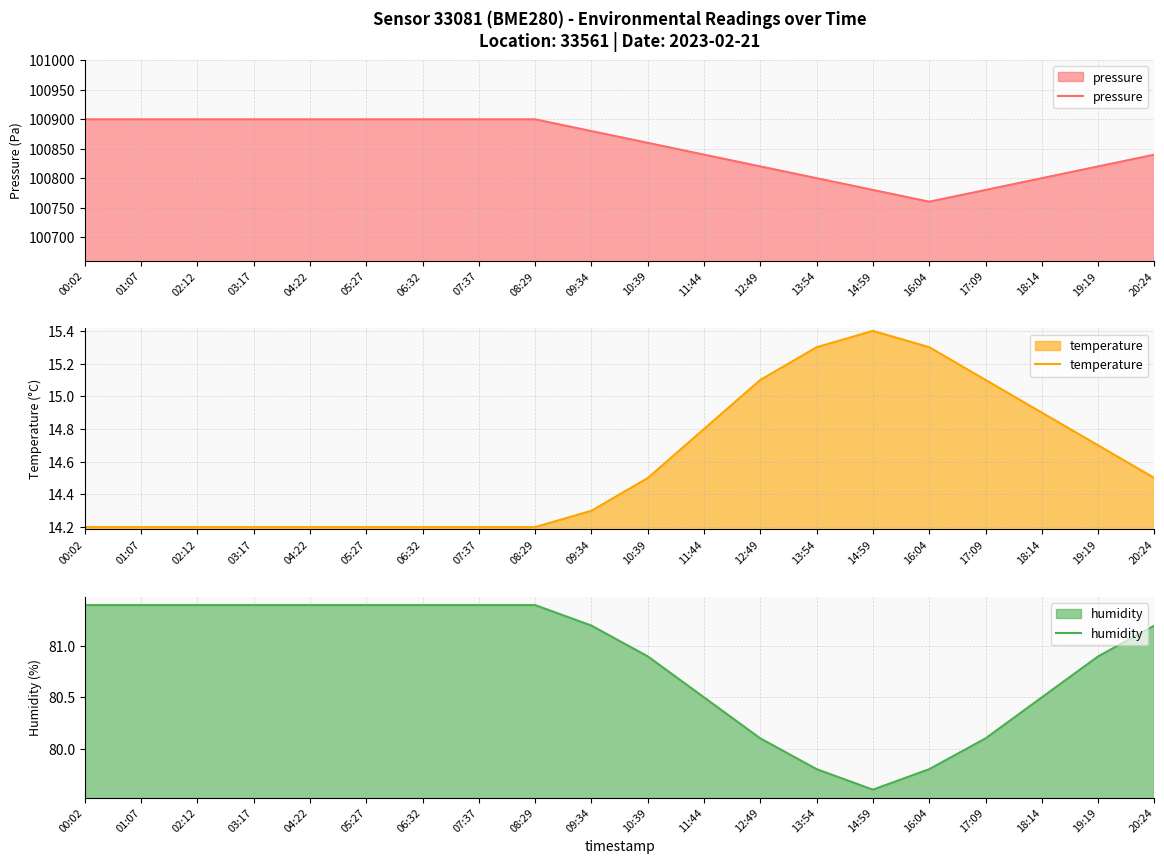

How many values in the pressure series exceed 100880?

9